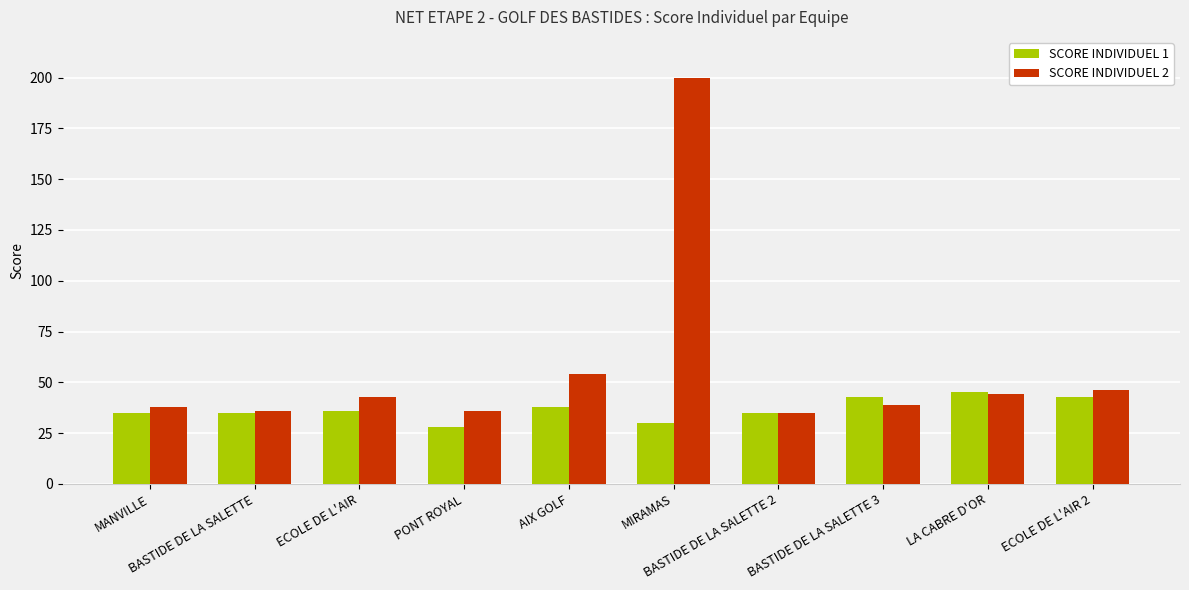

Which series has the widest spread of values?

SCORE INDIVIDUEL 2